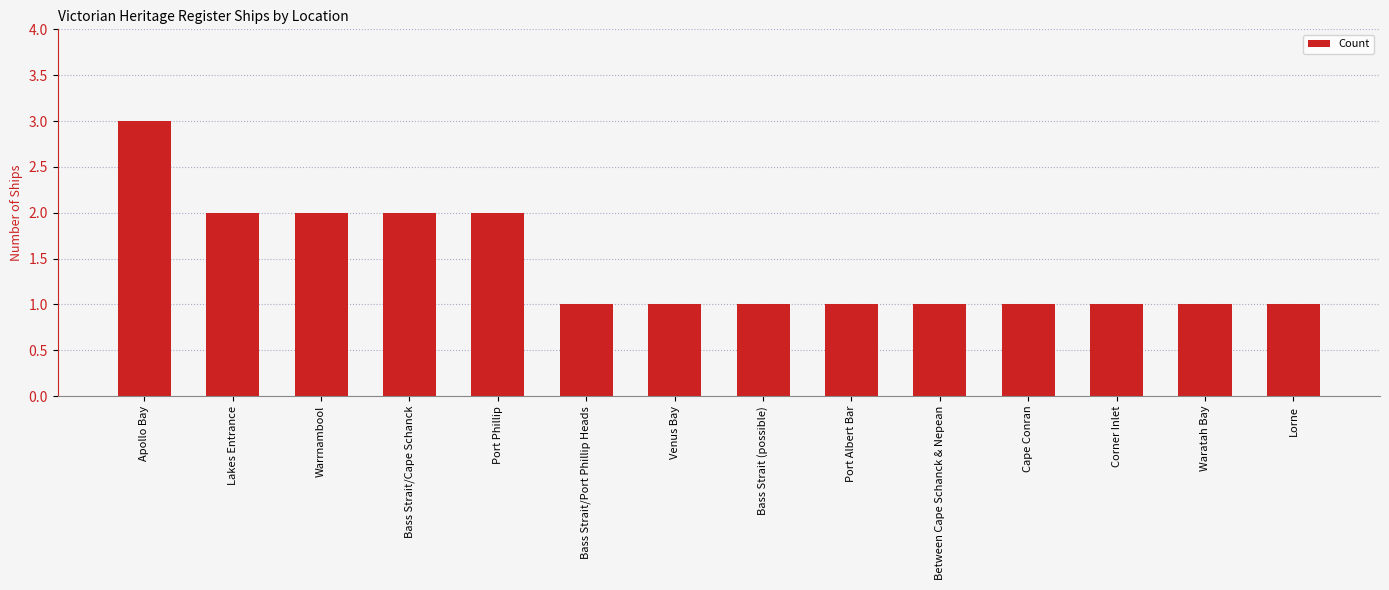

Count the number of categories in the chart.

14